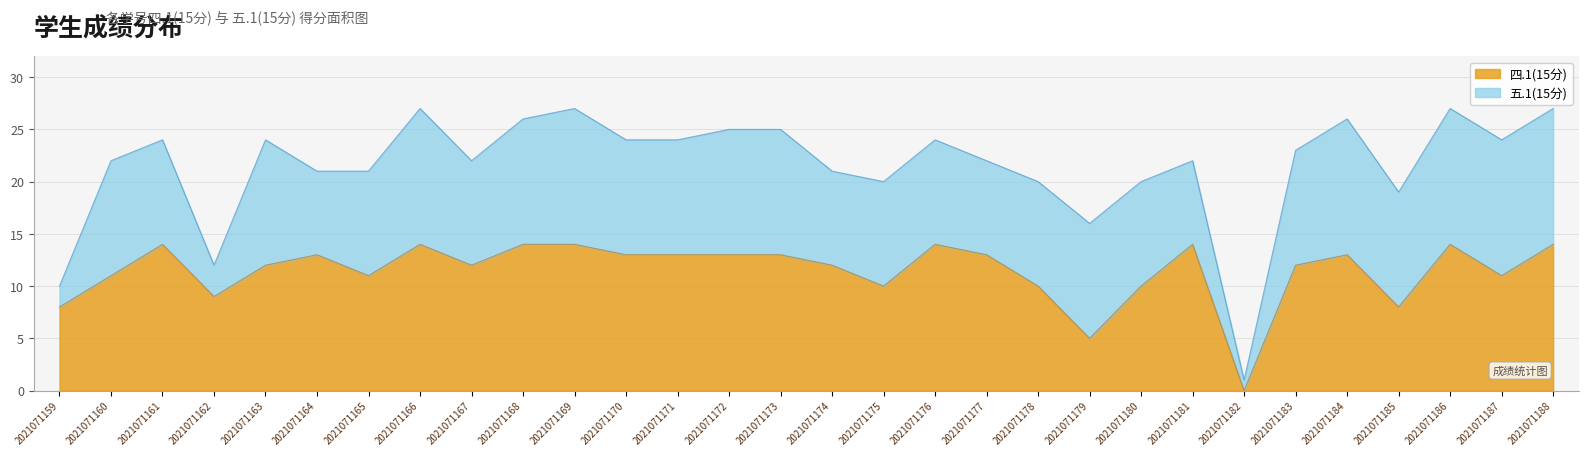

What is the greatest value displayed?

14